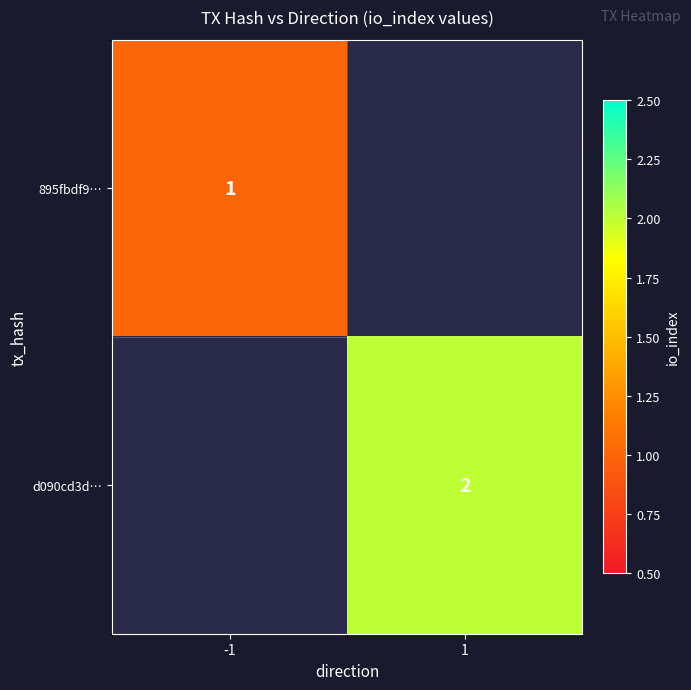

What is the smallest value displayed?

1.0